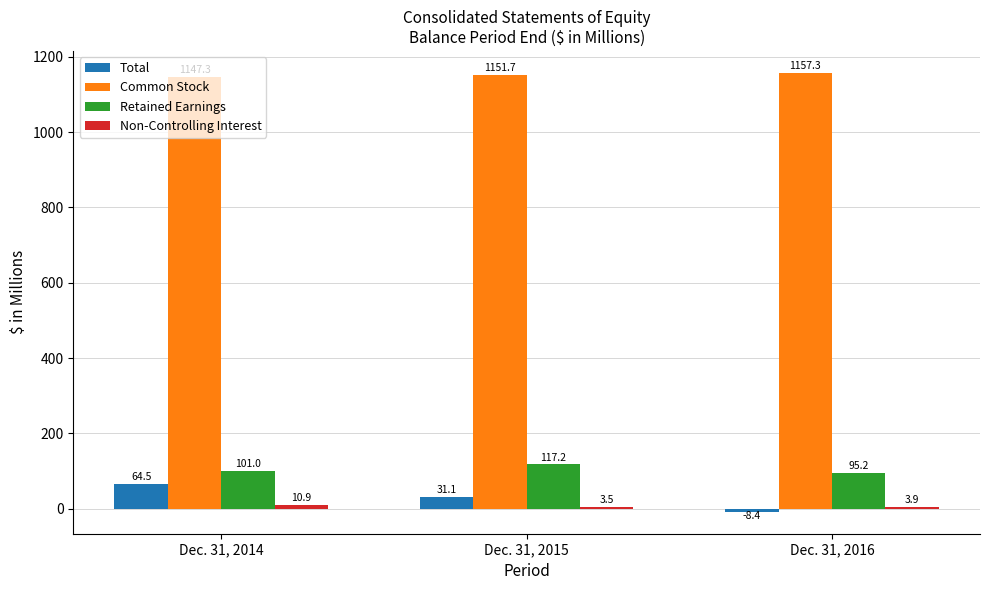

Which series has the largest total across all categories?

Common Stock